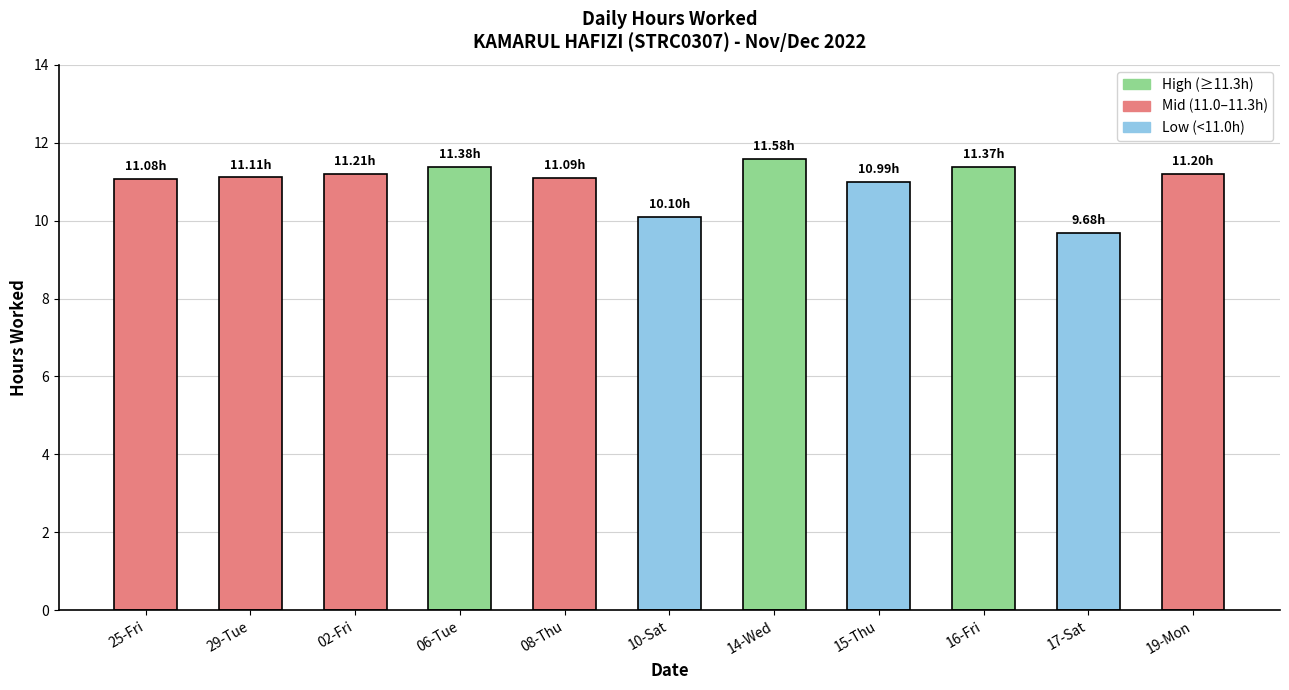

What is the greatest value displayed?

11.6